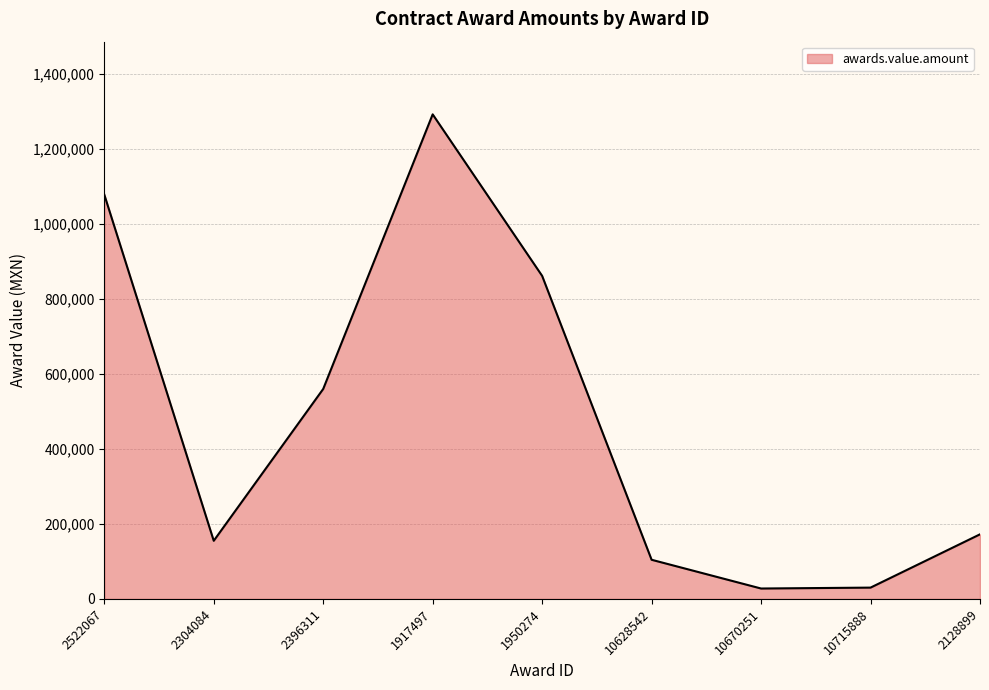

How many interior local valleys (lower than both neighbors) does the data have?

2